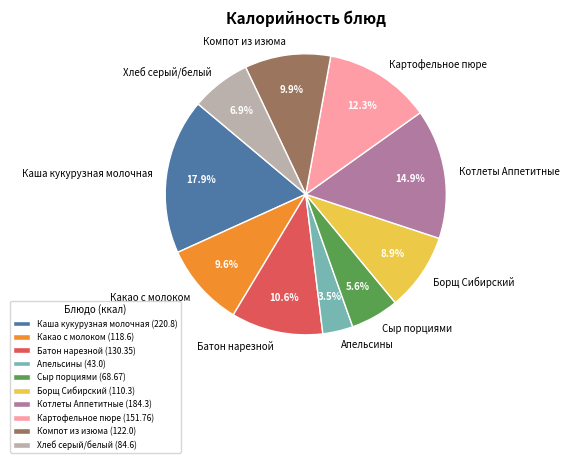

Is it true that Картофельное пюре is 24% of the pie?

False